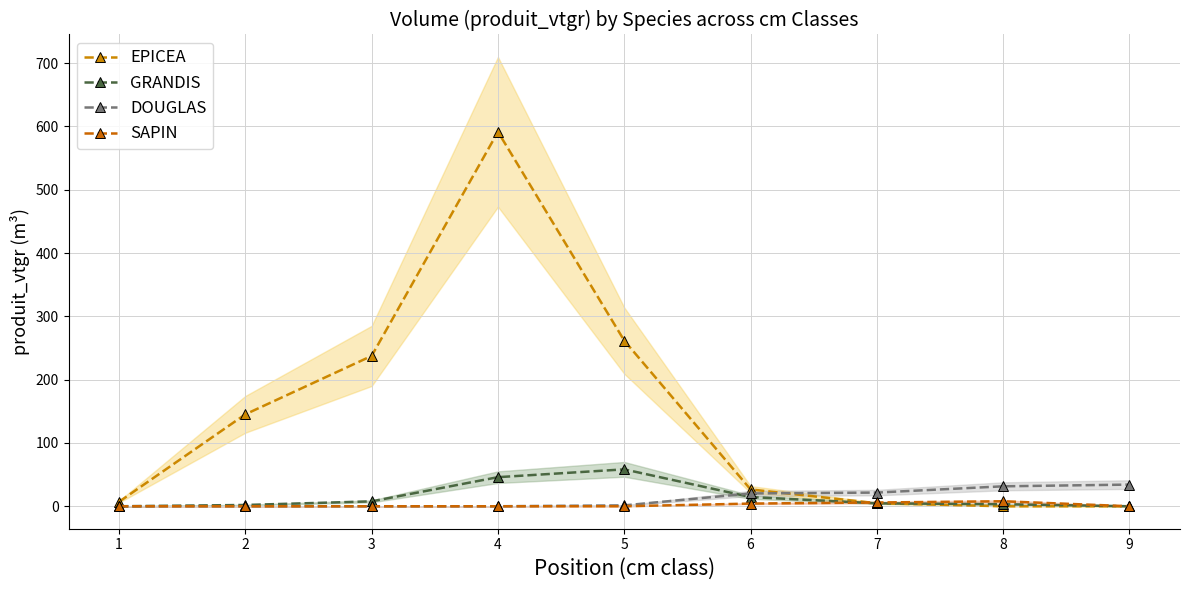

What is the highest value of the EPICEA series?

591.5